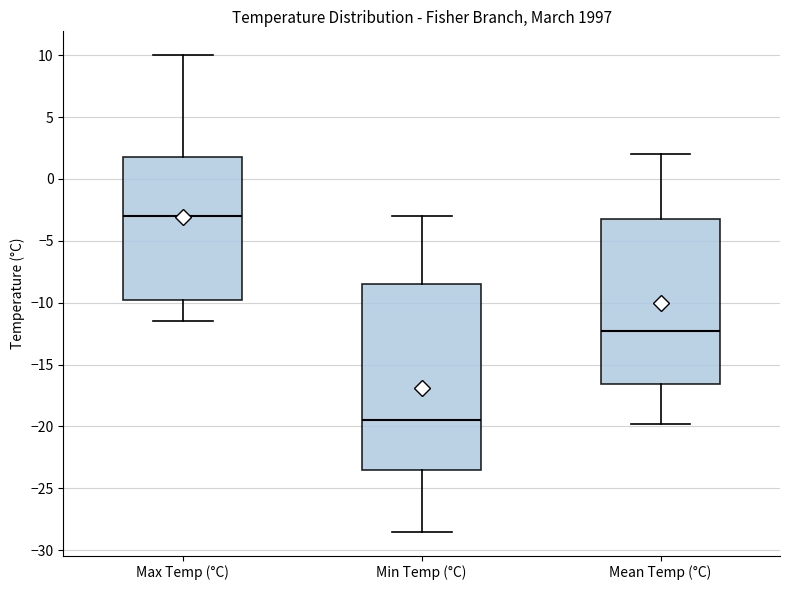

Where does the upper whisker of the box for Min Temp (°C) end on the y-axis? The values are not printed on the chart, so give them approximately, as read against the axis.

-3.0